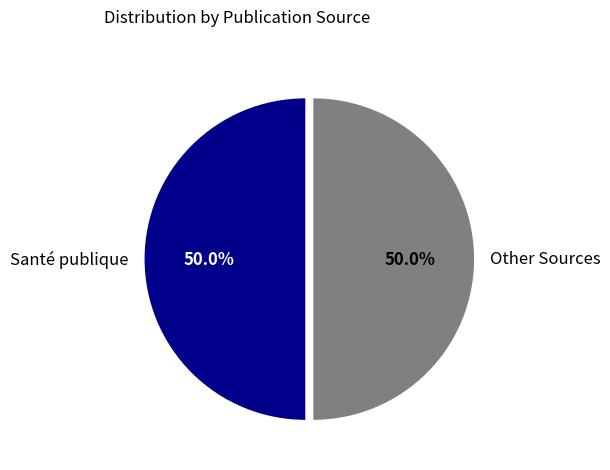

Combined, what portion of the pie is Other Sources and Santé publique?

100.0%